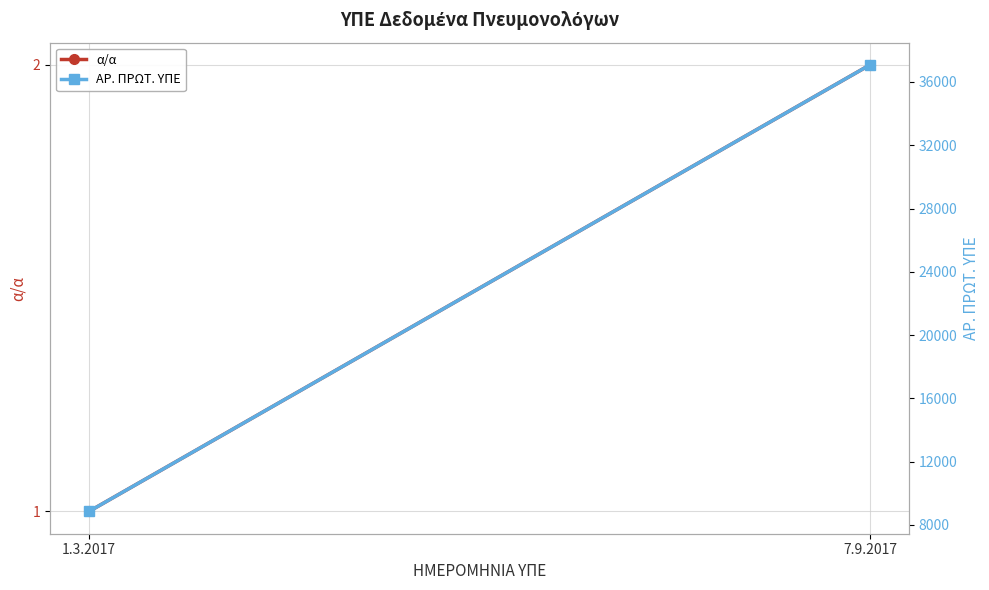

What is the total value across all series at 7.9.2017?

37079